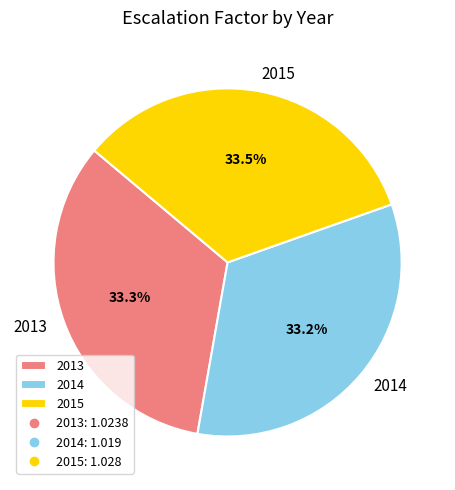

To the nearest percent, what portion does 2014 represent?

33%